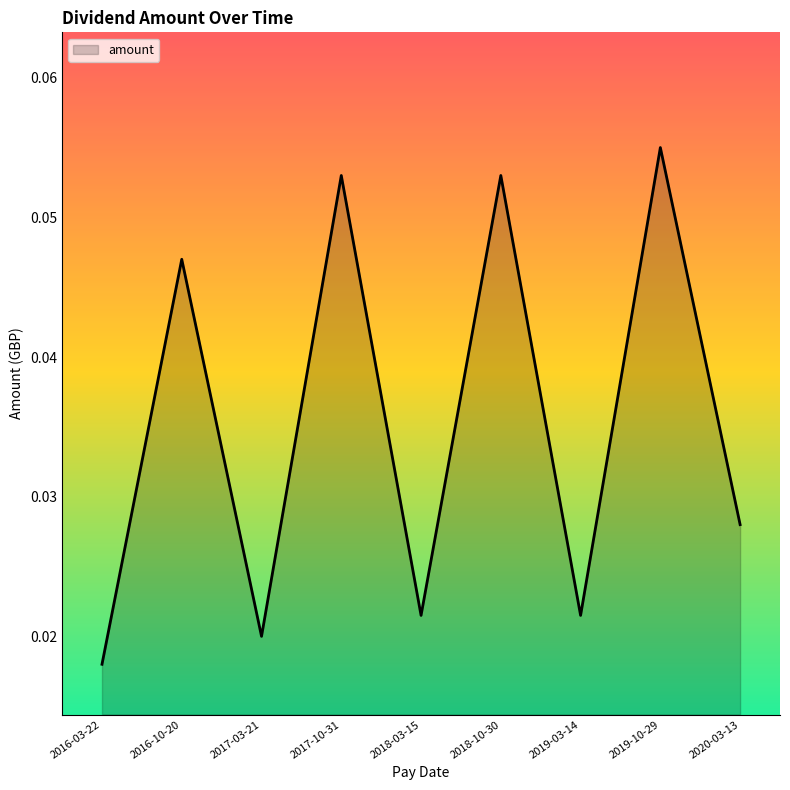

Which category has the lowest value across all series?

2016-03-22